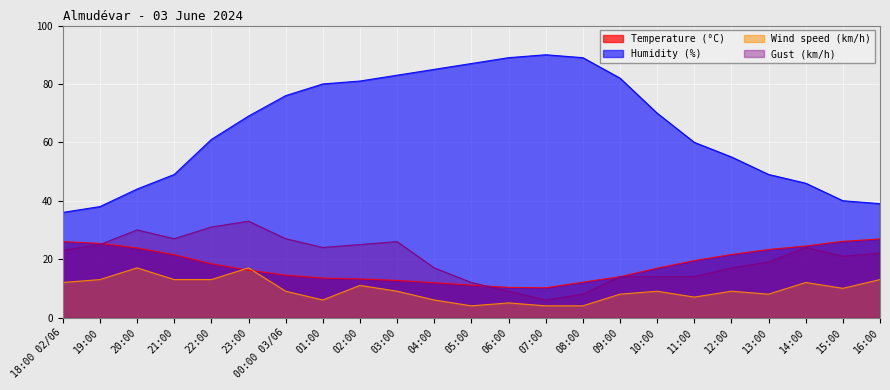

At which label does Wind speed (km/h) reach its minimum?

05:00